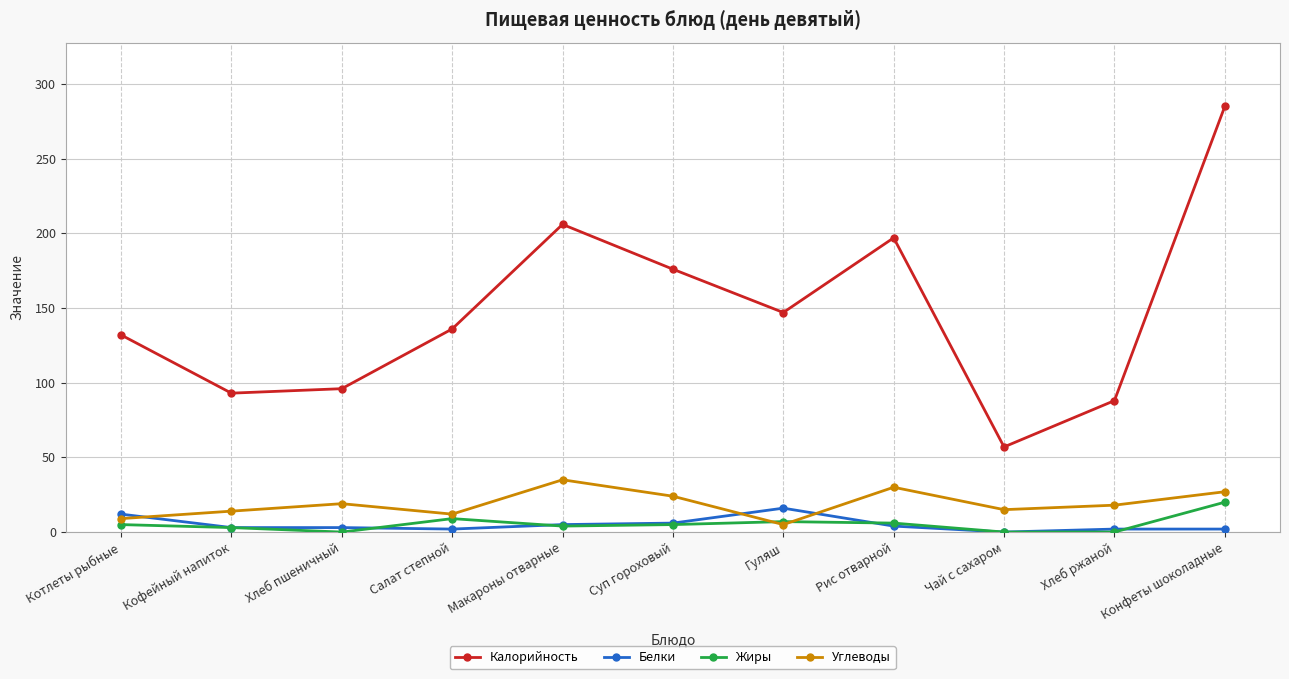

True or false: Углеводы and Калорийность intersect in this chart.

False